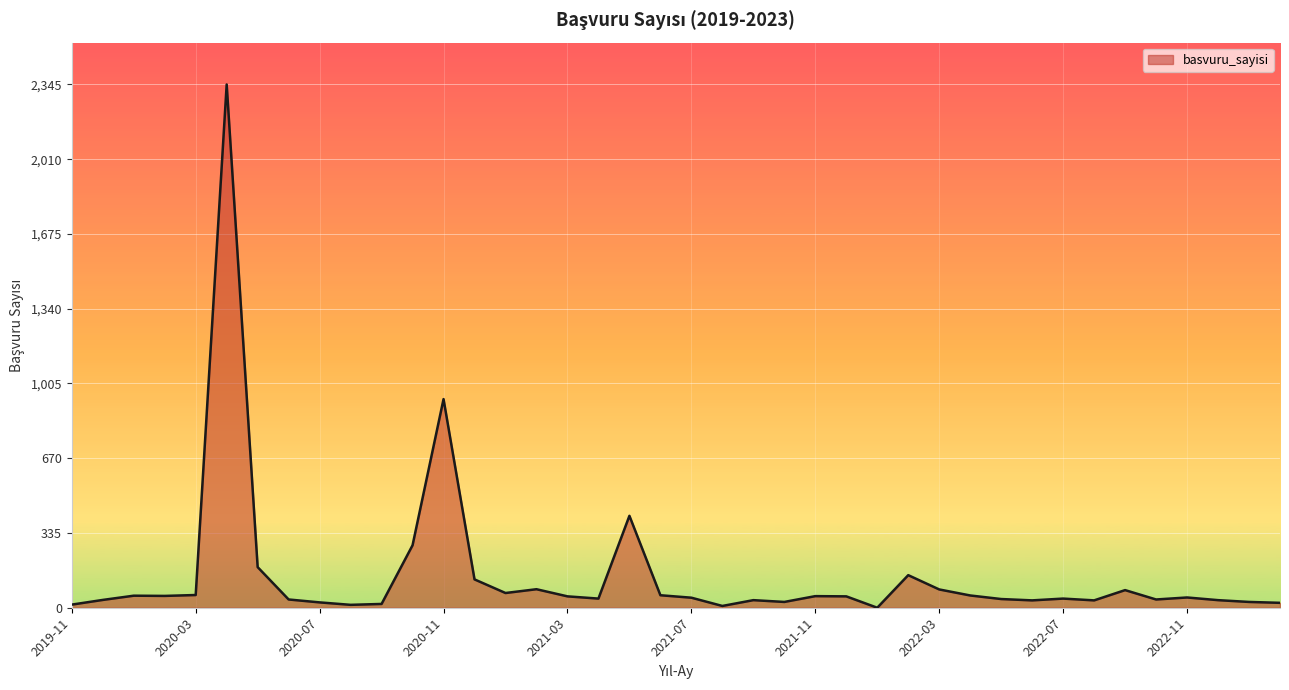

What is the greatest value displayed?

2345